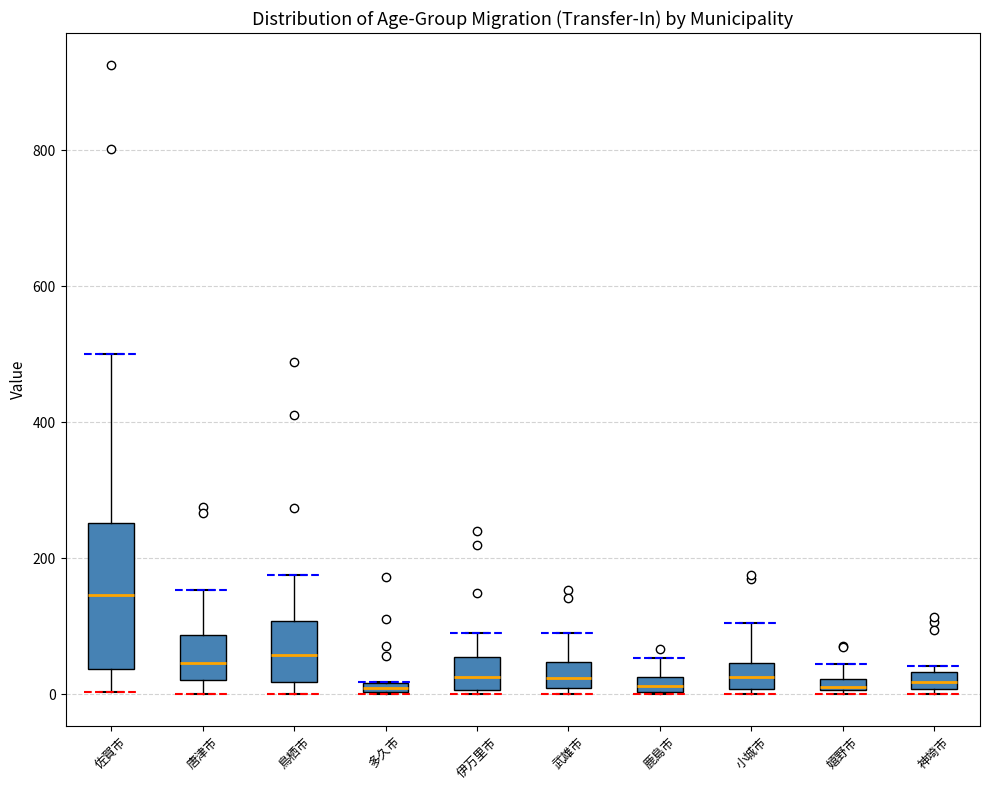

Which box's median line is the highest?

佐賀市